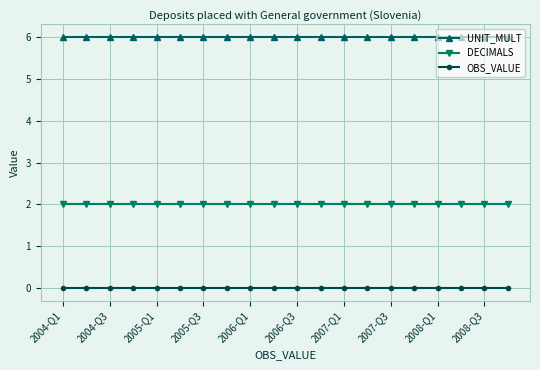

True or false: UNIT_MULT and OBS_VALUE cross at least once.

False